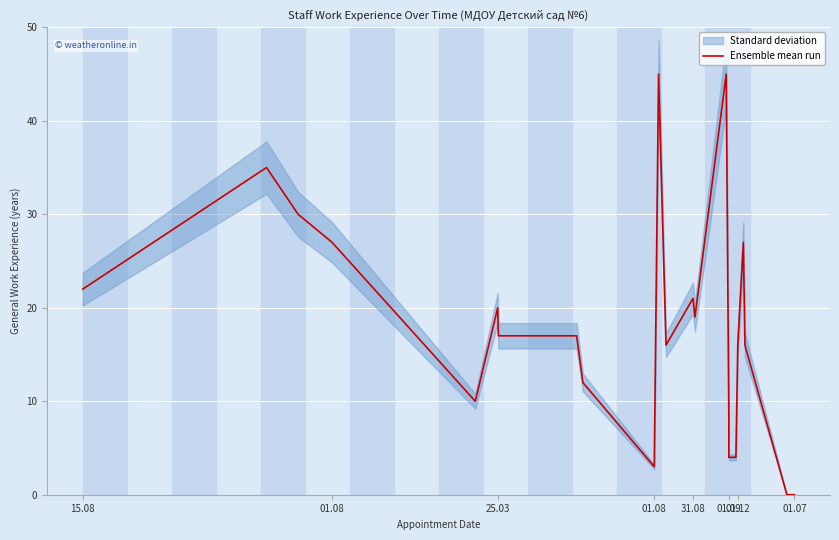

How many data points does each series have?

23